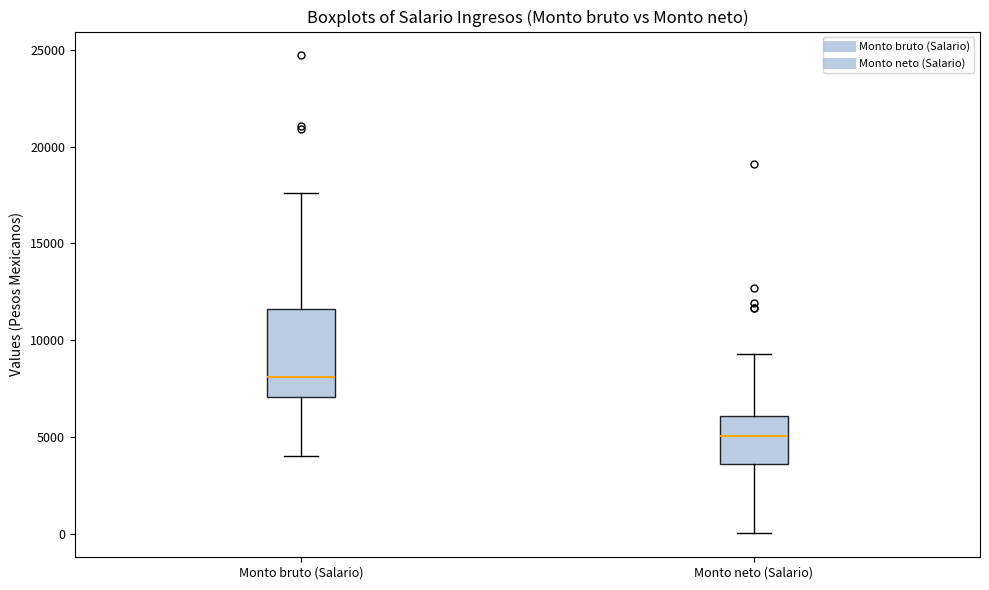

Reading left to right, read every box against the y-axis: the position of its median line, the range the box covers, and the ends of its whiskers. The values are not printed on the chart, so give them approximately, as read against the axis.

Monto bruto (Salario): median 8000, box 7000 to 11500, whiskers 4000 to 17500
Monto neto (Salario): median 5000, box 3500 to 6000, whiskers 0 to 9500